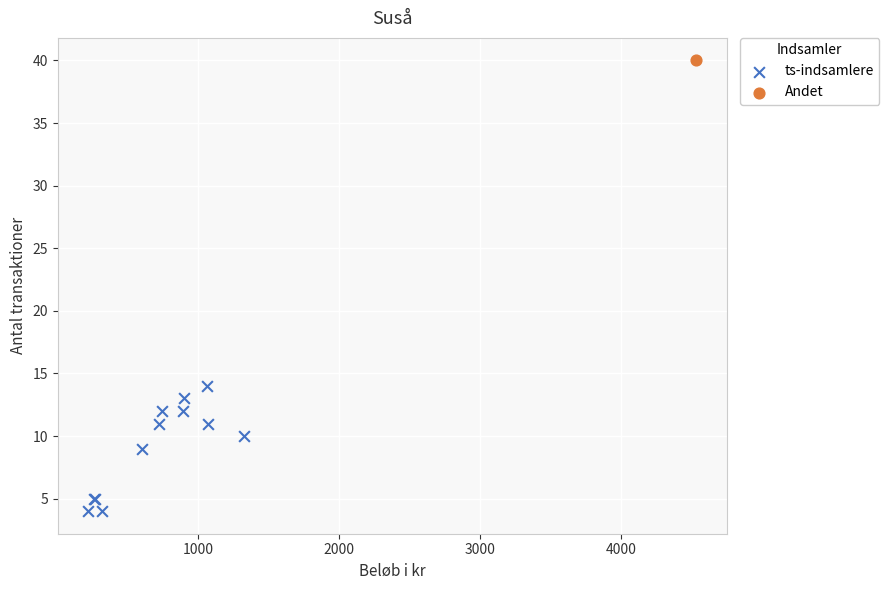

What are all the series names shown in the legend?

ts-indsamlere, Andet